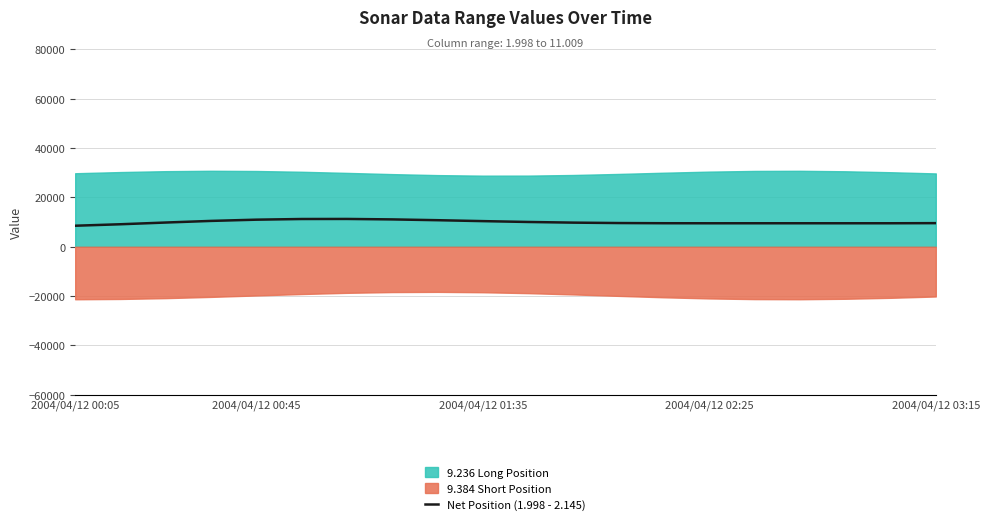

What position from the right is 8?

12